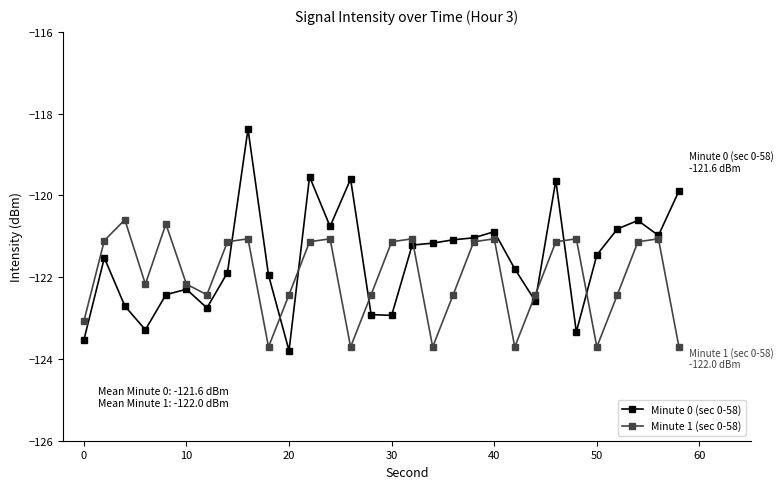

What is the smallest value displayed?

-123.8